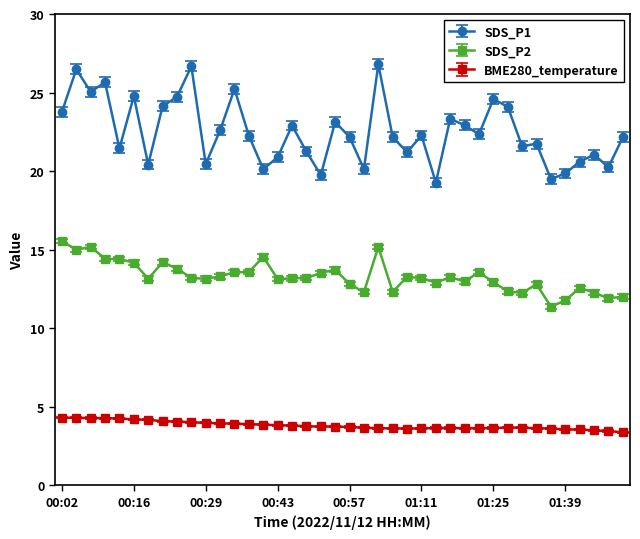

How many lines are shown in the chart?

3